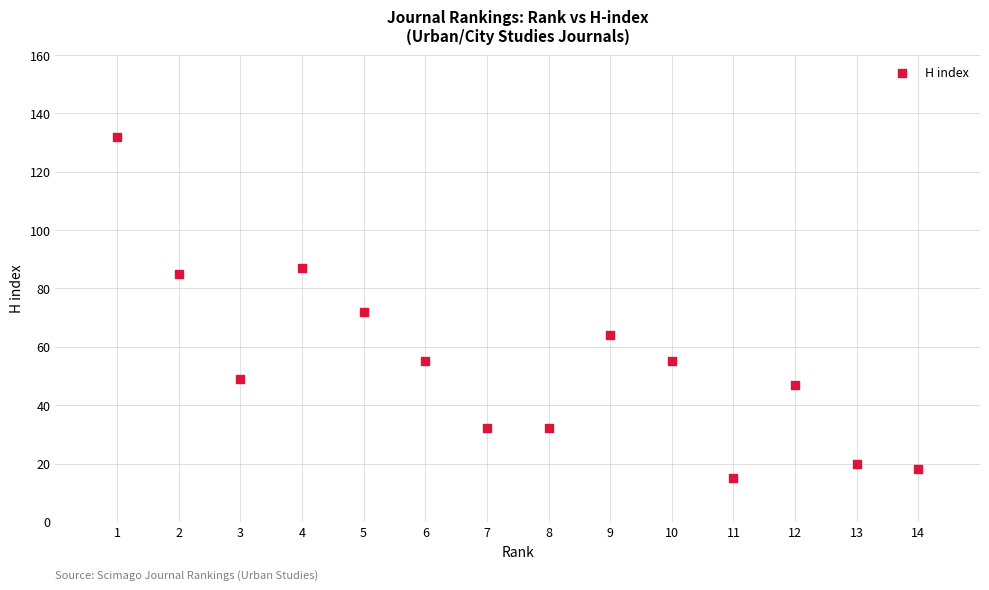

What is the range of X values (max minus min)?

13